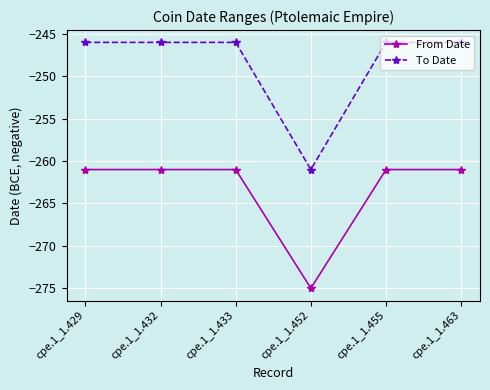

Count the number of categories in the chart.

6